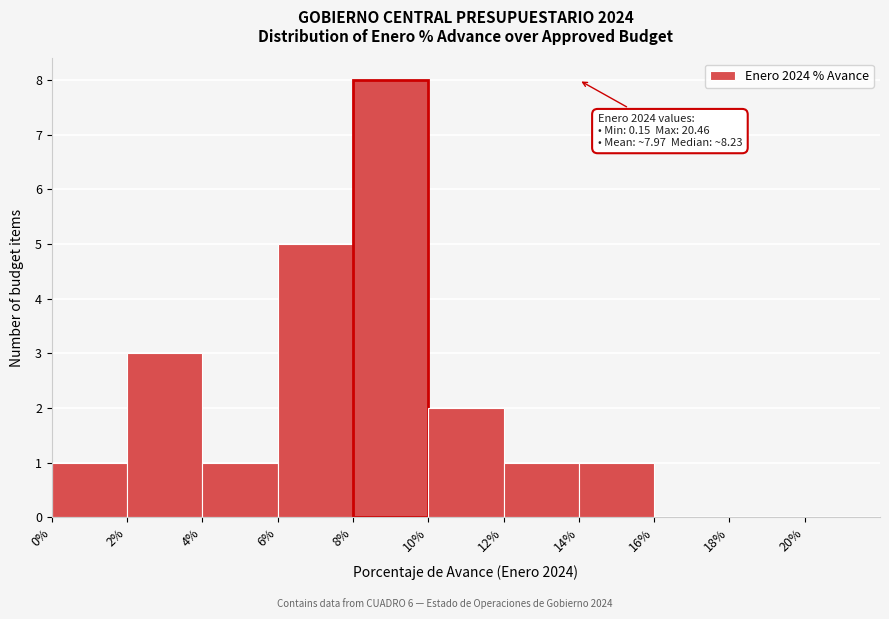

Over which range of the x-axis is the bar tallest?

8% to 10%